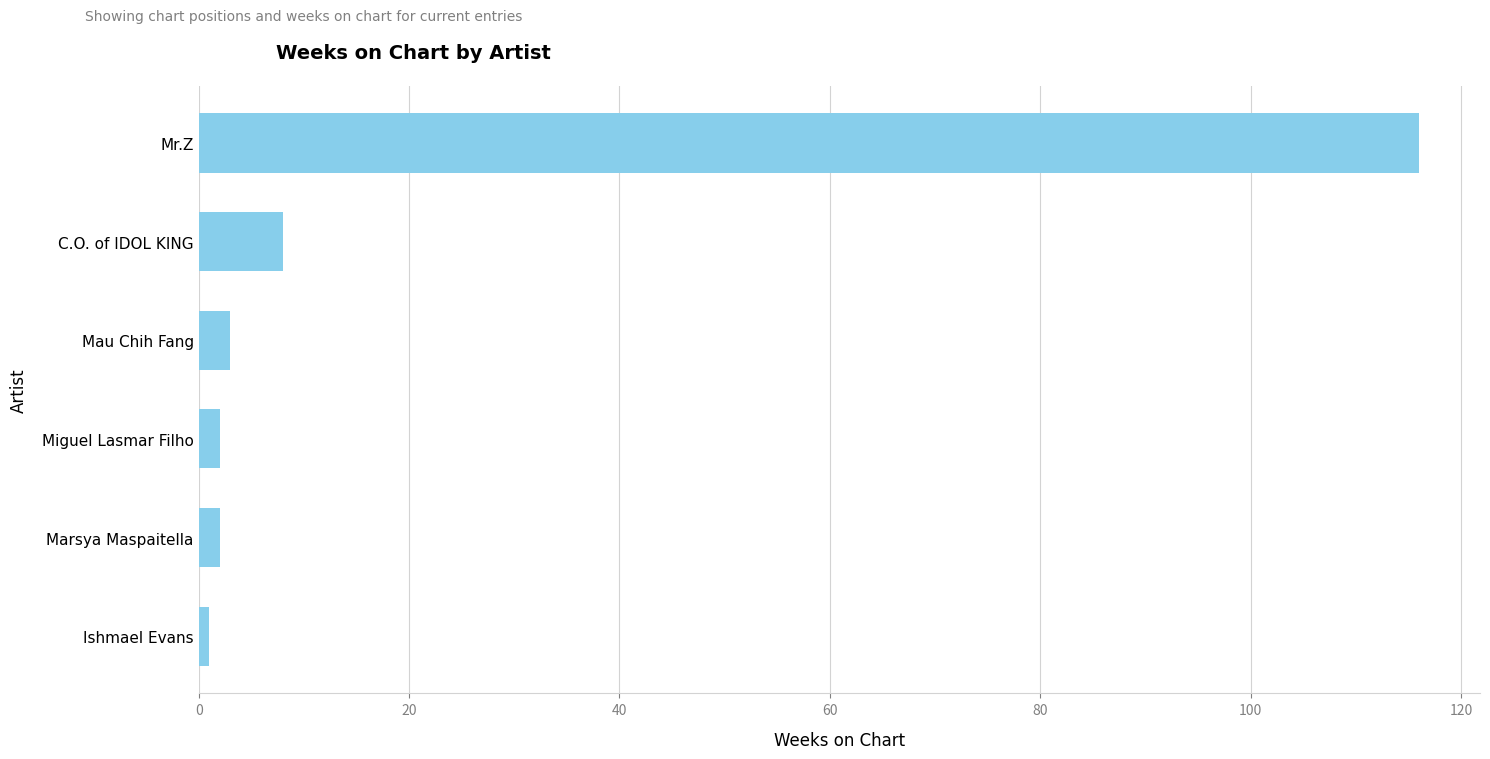

What is the difference between the maximum and minimum values?

115